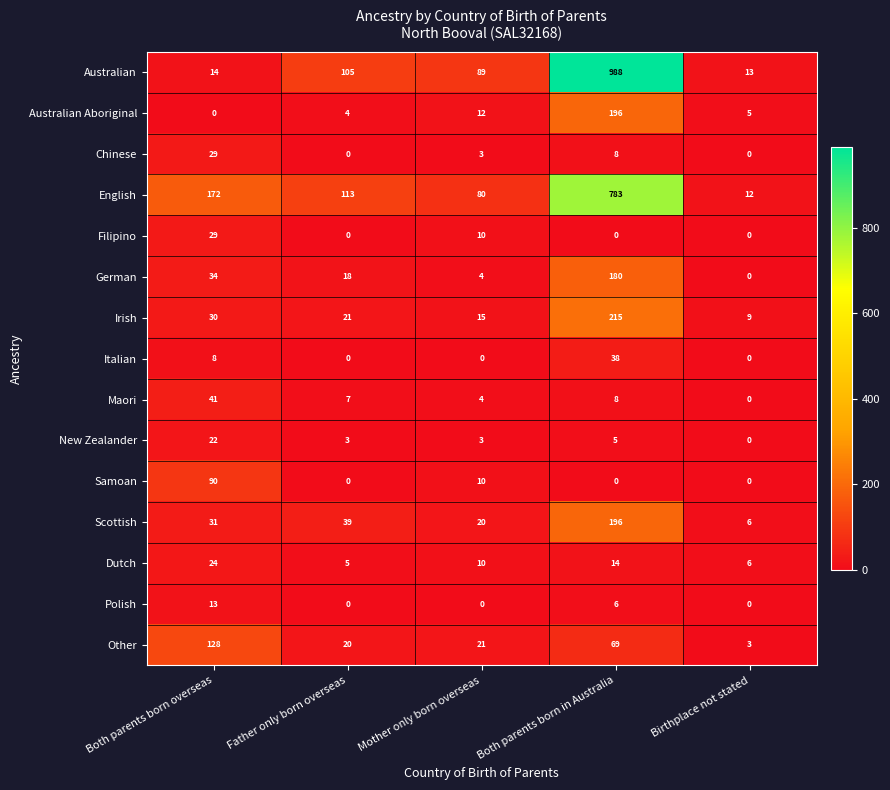

Is it true that Samoan equals 0 at Father only born overseas?

True